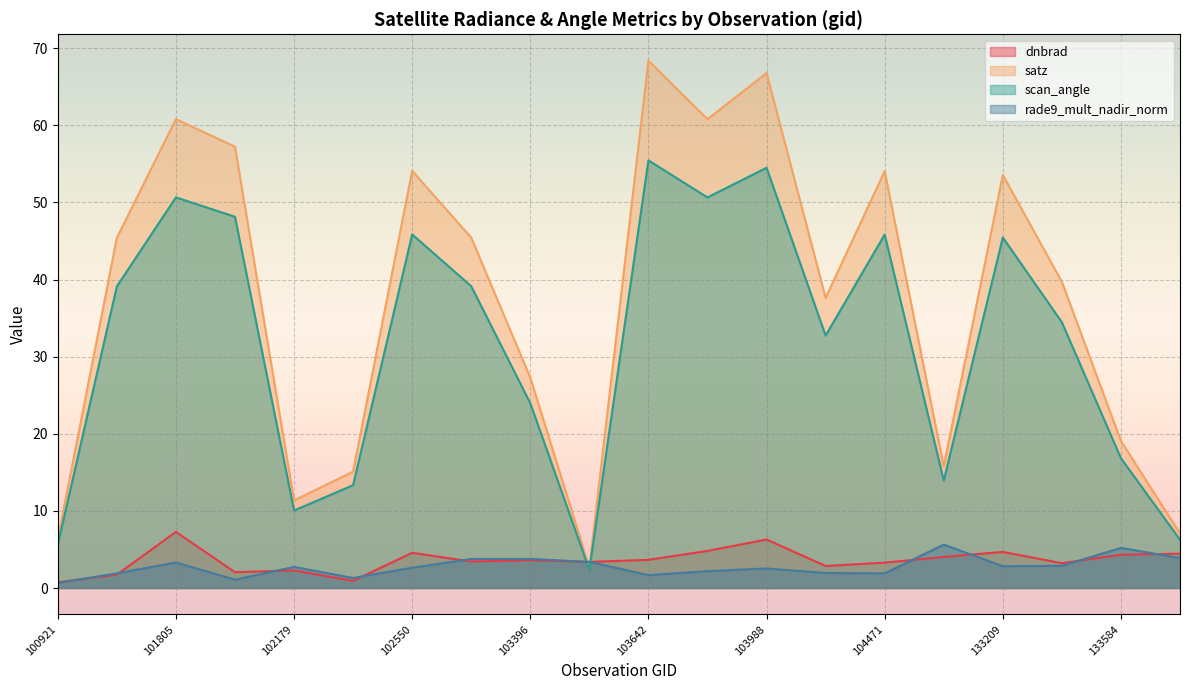

How many values in the satz series are below 45?

10